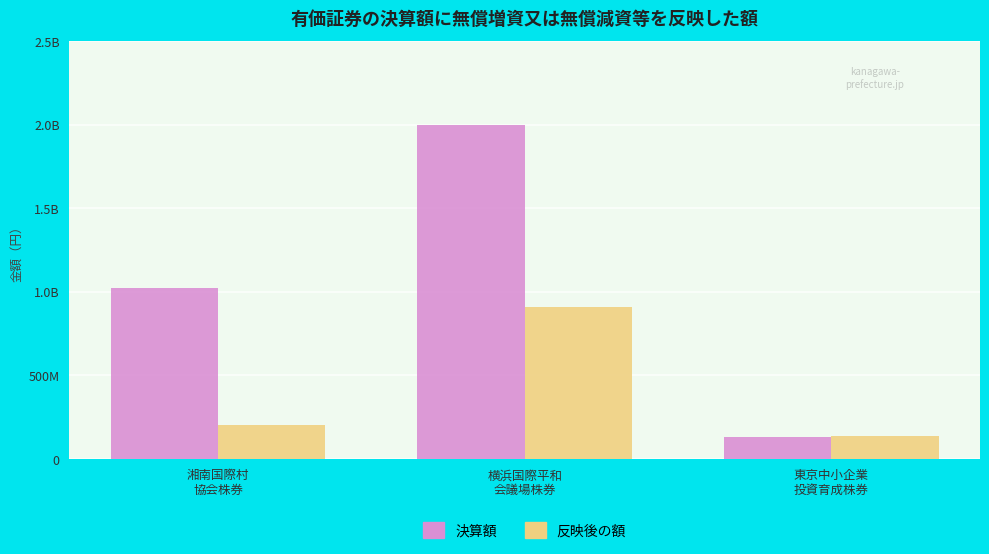

Is it true that 決算額 equals 57087592 at 東京中小企業
投資育成株券?

False